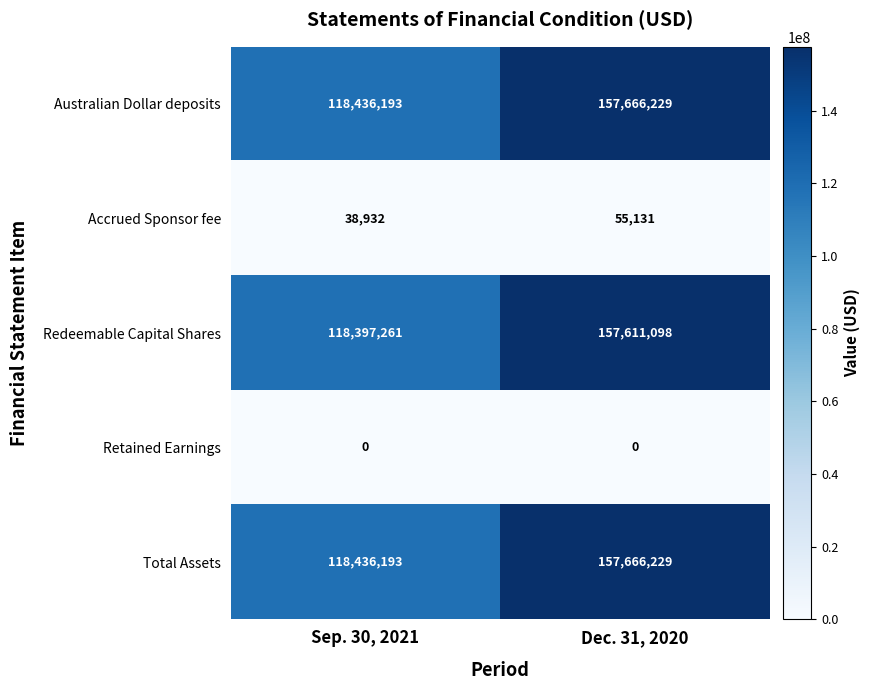

Rank the categories by Accrued Sponsor fee value from highest to lowest.

Dec. 31, 2020, Sep. 30, 2021